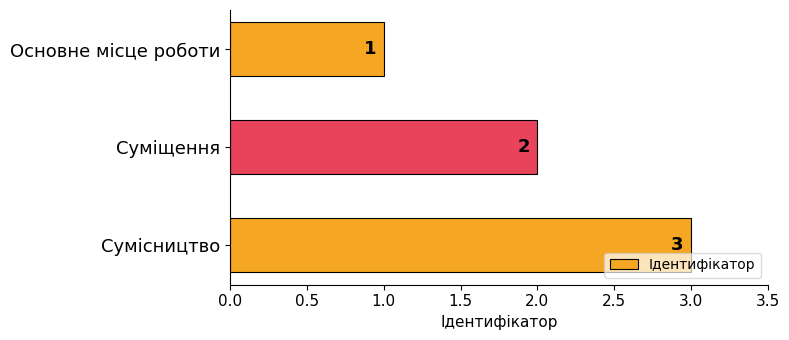

The value at Сумісництво is 3. True or false?

True